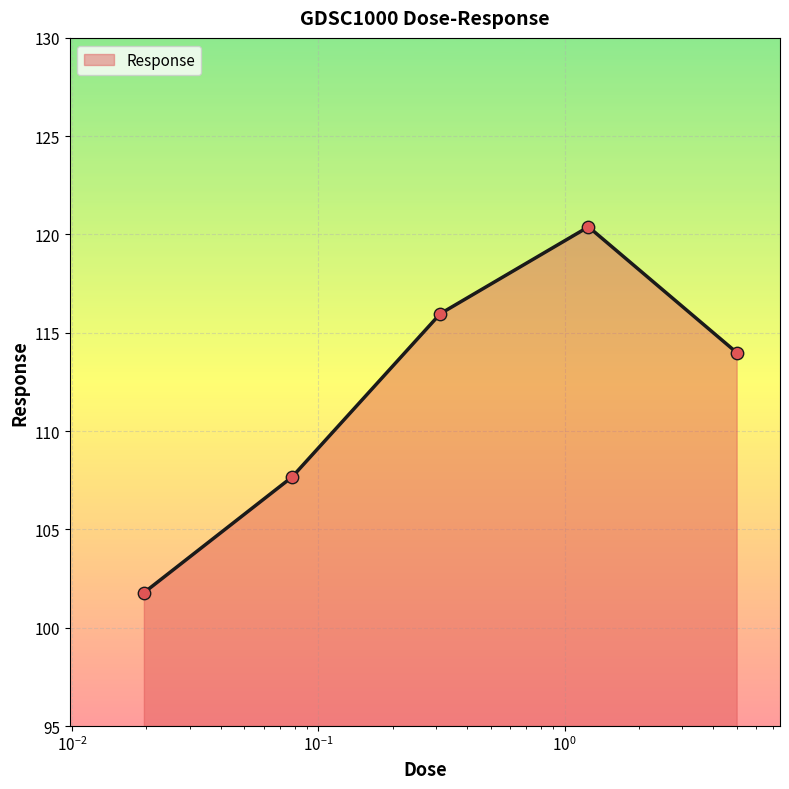

What is the minimum value shown in the chart?

101.8